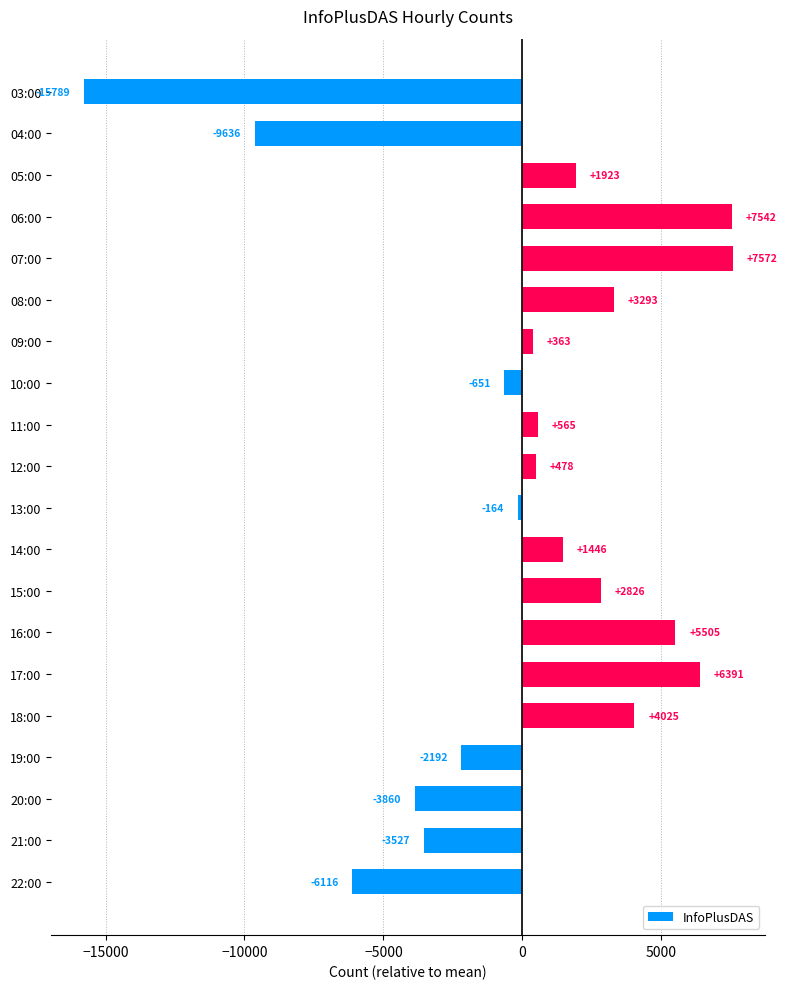

Rank the categories by value from highest to lowest.

07:00, 06:00, 17:00, 16:00, 18:00, 08:00, 15:00, 05:00, 14:00, 11:00, 12:00, 09:00, 13:00, 10:00, 19:00, 21:00, 20:00, 22:00, 04:00, 03:00